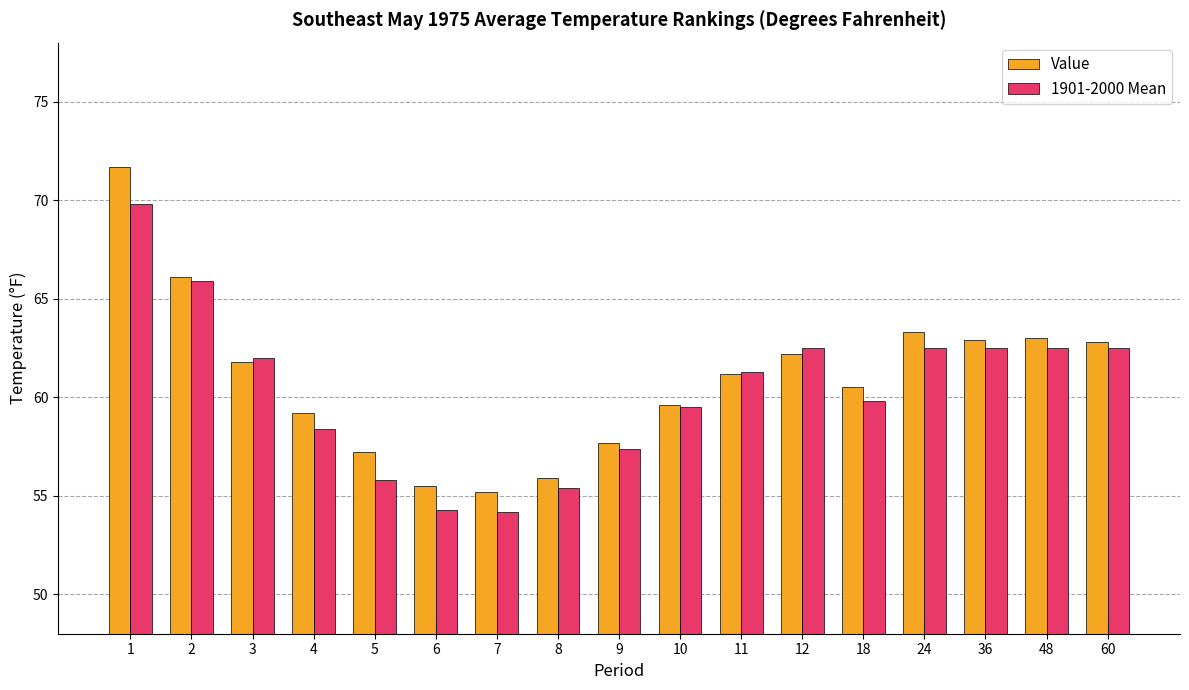

What is the average value of the Value series?

60.9